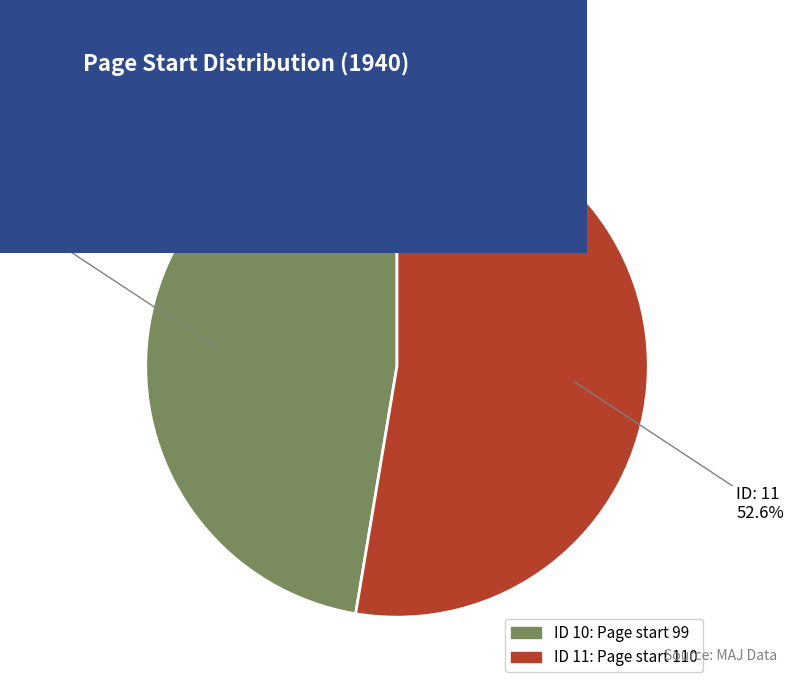

Which has a higher value, ID 10: Page start 99 or ID 11: Page start 110?

ID 11: Page start 110